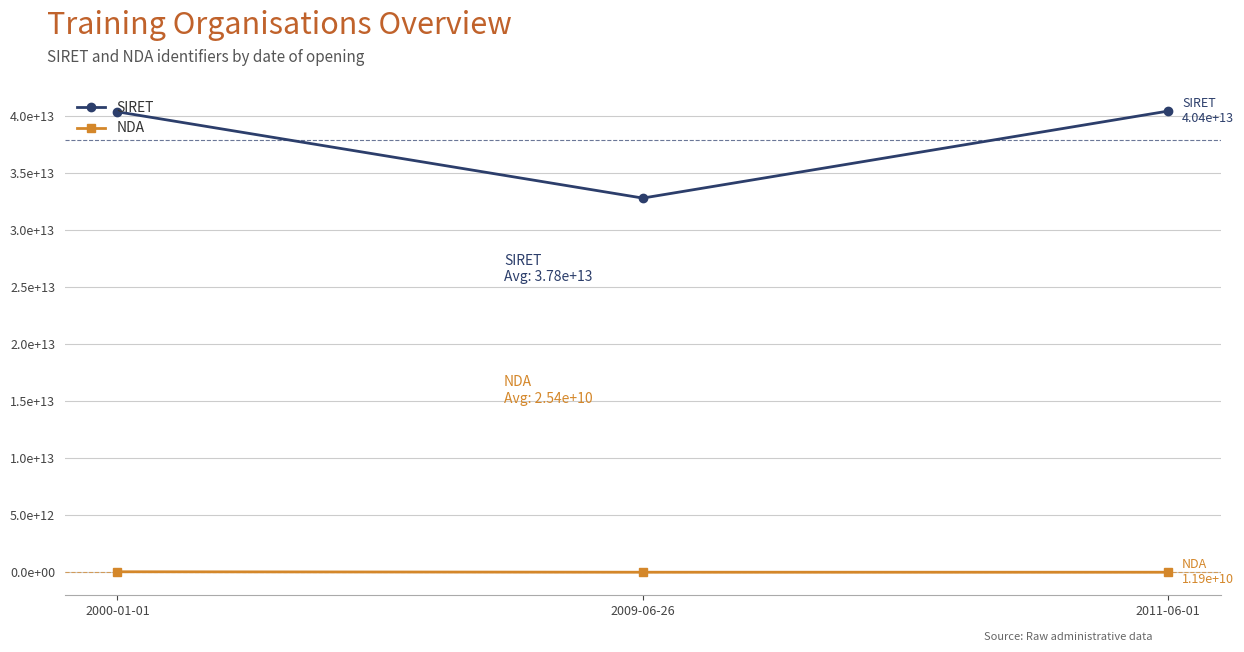

What is the sum of the NDA values at 2000-01-01 and 2009-06-26?

64362031036